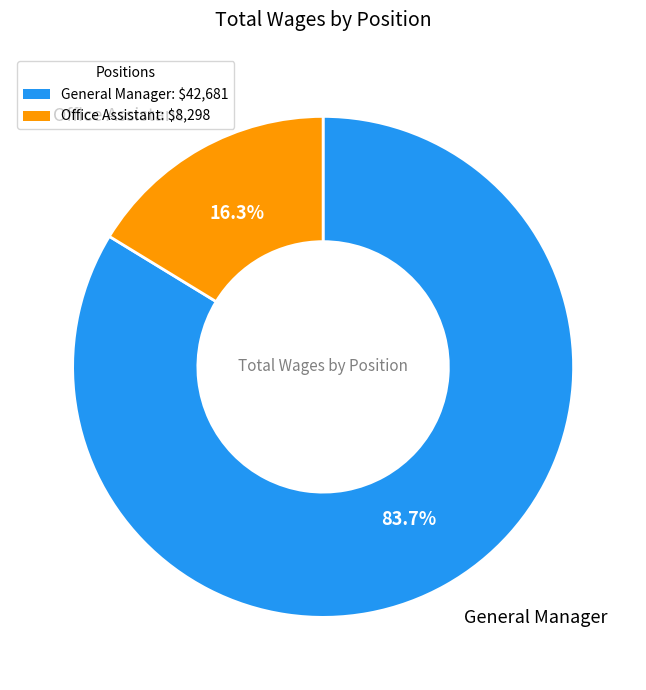

How many slices are in this pie chart?

2